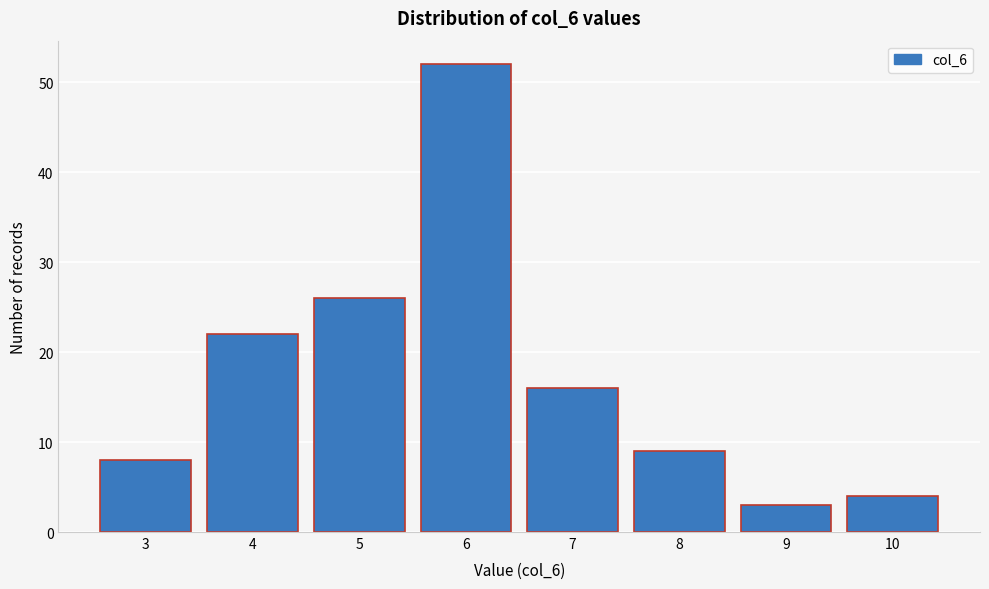

Reading right to left, what are all the values shown in this chart?

4	3	9	16	52	26	22	8